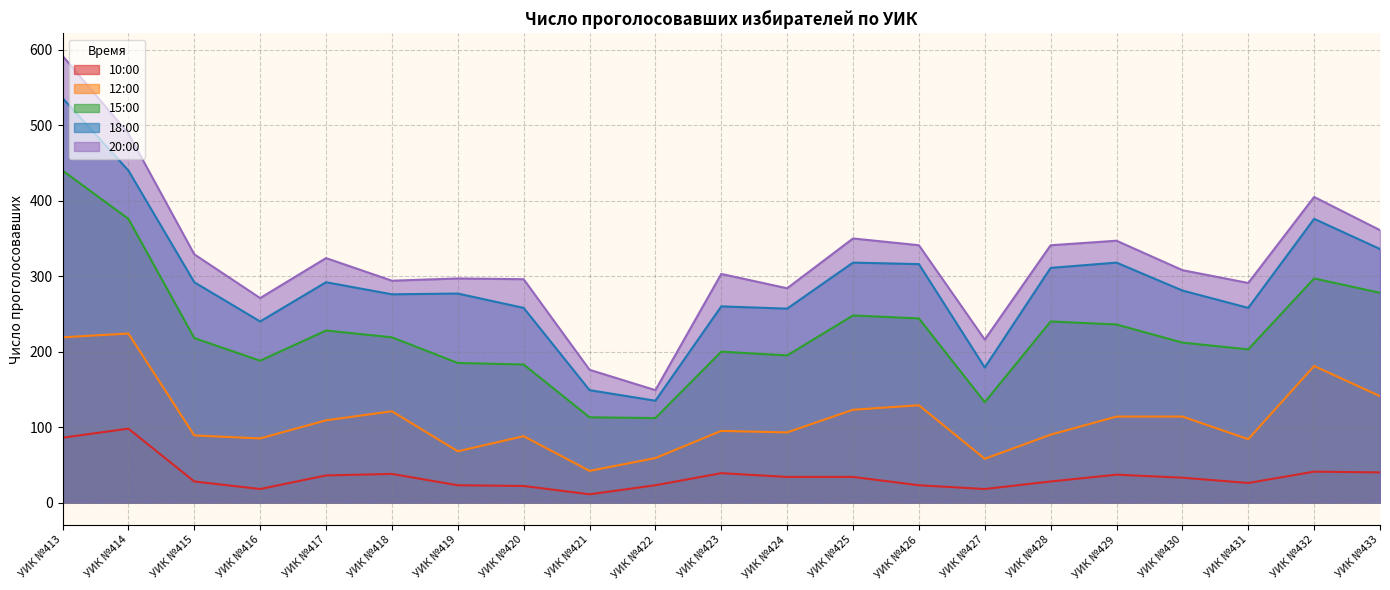

What is the difference between the maximum and minimum values in the 10:00 series?

87